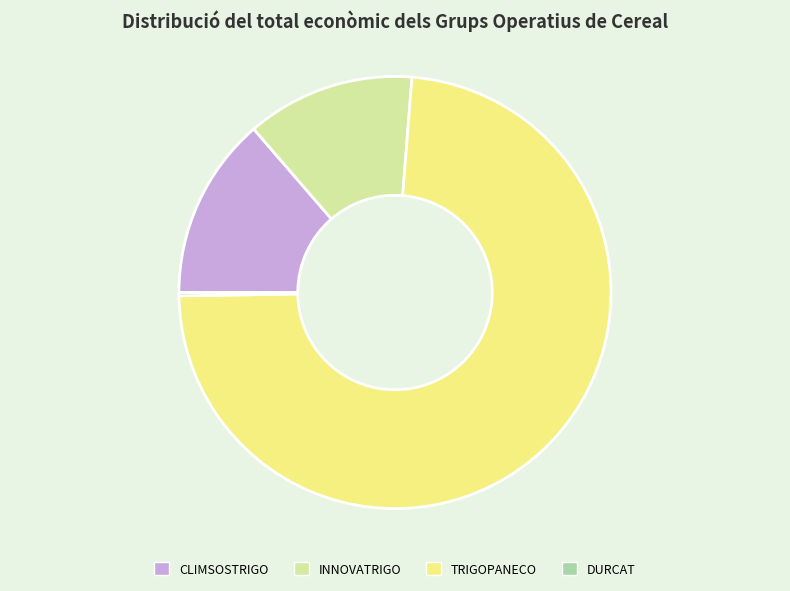

Is there any slice that represents more than half of the pie?

Yes